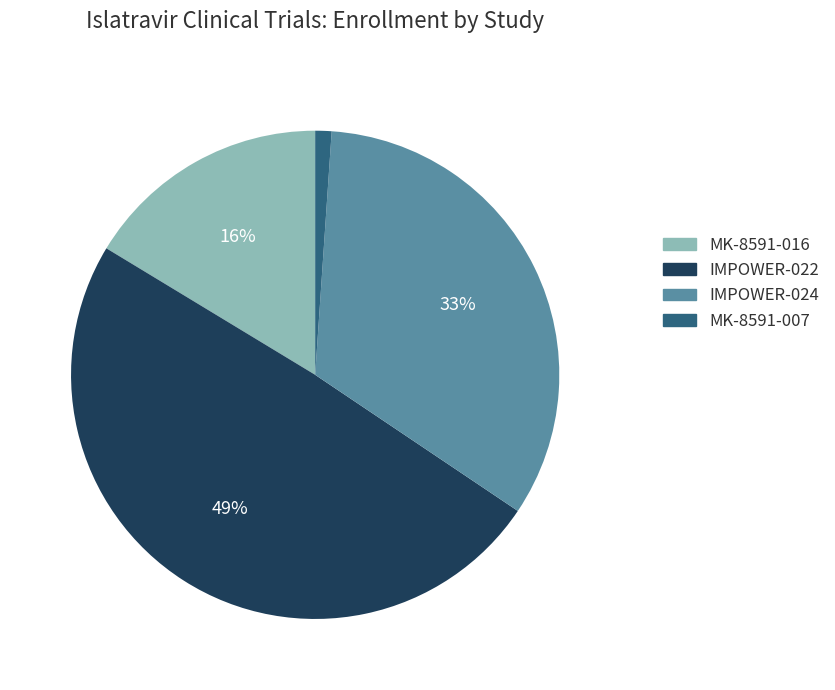

To the nearest percent, what percentage of the pie is IMPOWER-022?

49%